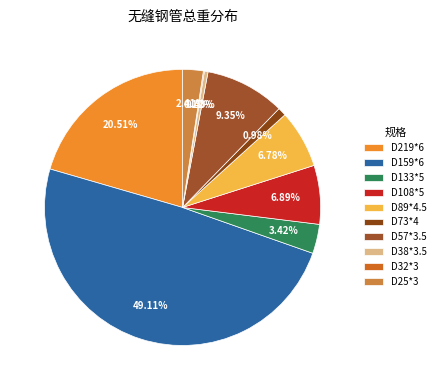

What is the ratio of the value at D133*5 to the value at D57*3.5?

0.4